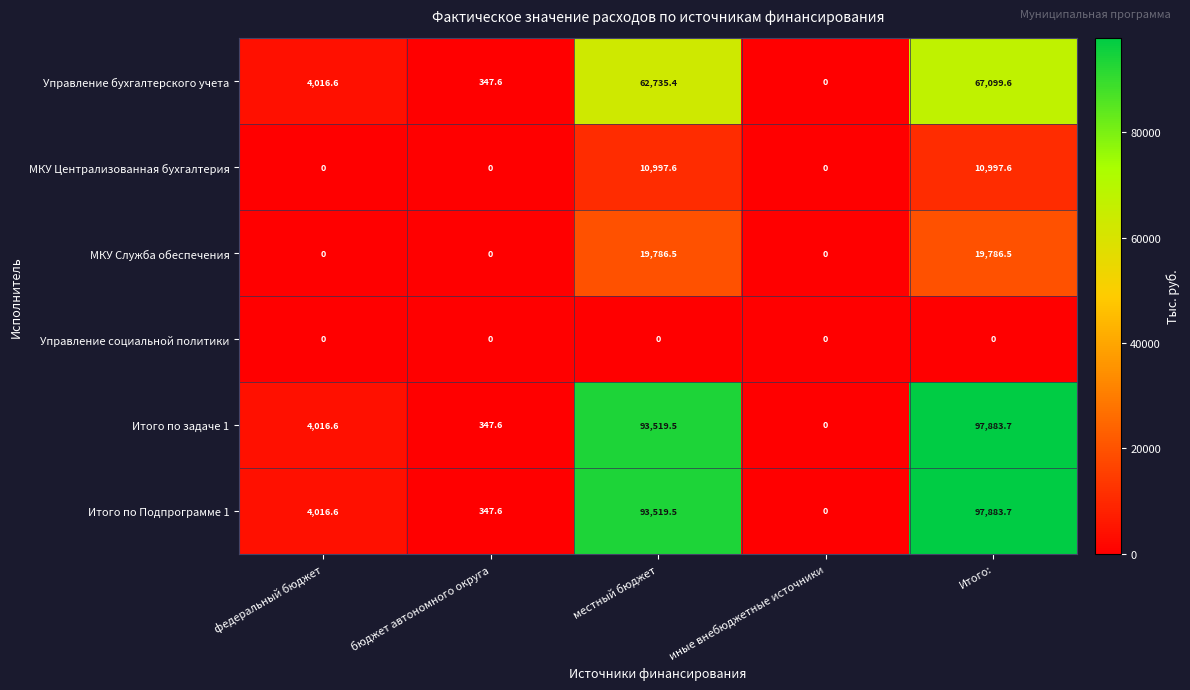

What is the difference between the Итого по Подпрограмме 1 values at федеральный бюджет and Итого:?

93867.1